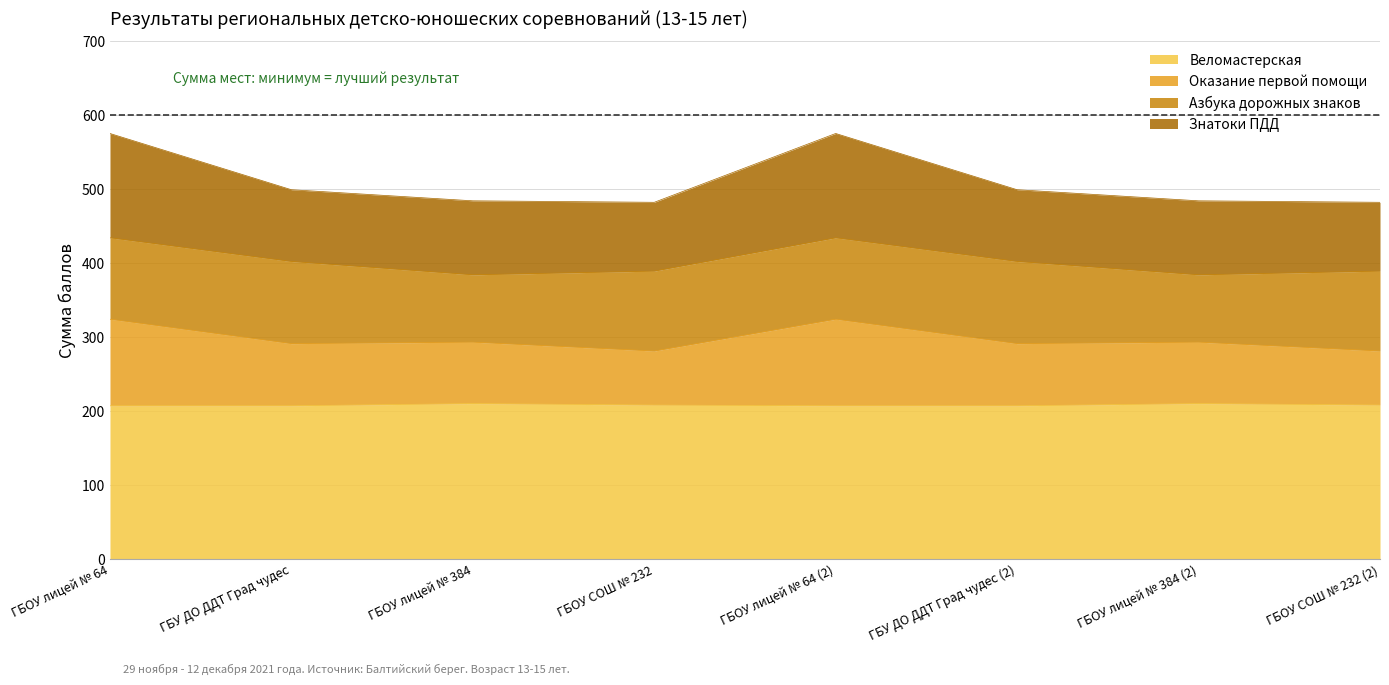

The value of Веломастерская at ГБОУ лицей № 64 (2) is 207. True or false?

True